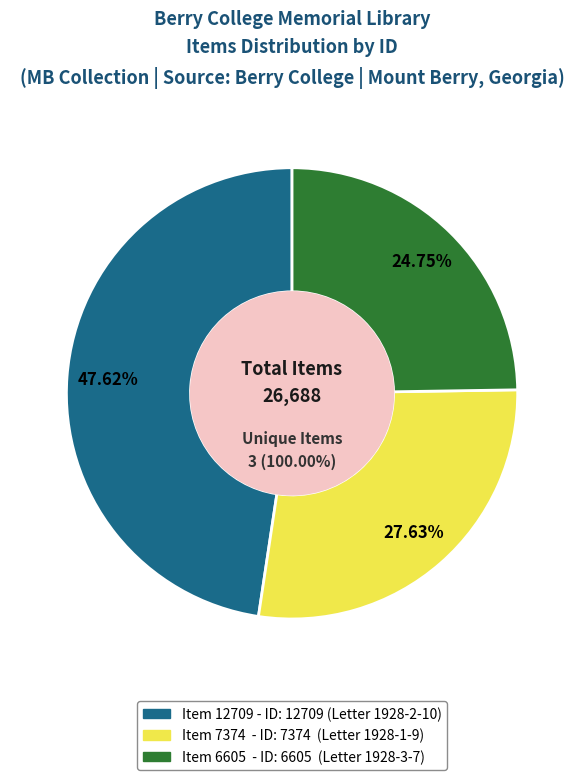

To the nearest percent, what is the average slice percentage?

33%